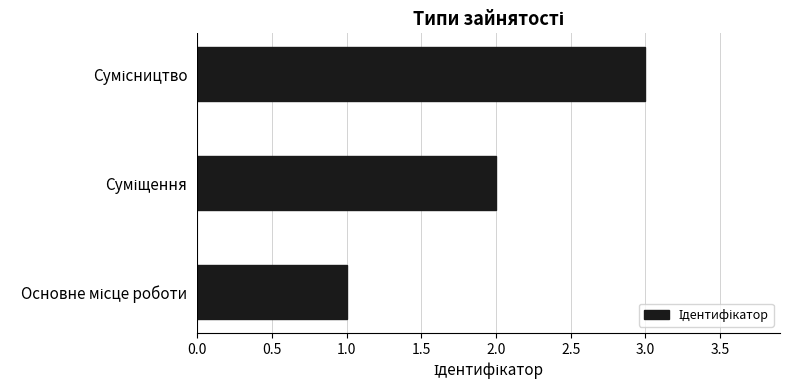

What is the maximum value shown in the chart?

3